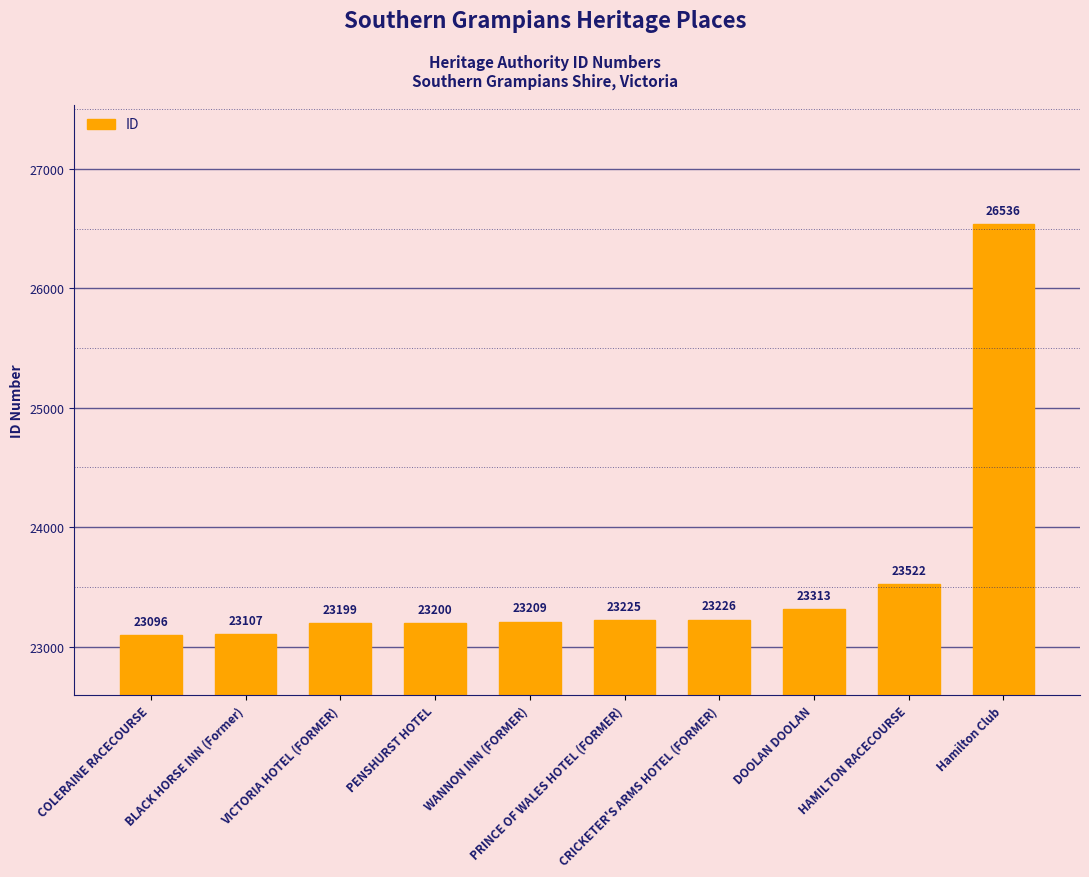

Is it true that the value at HAMILTON RACECOURSE is 31056?

False